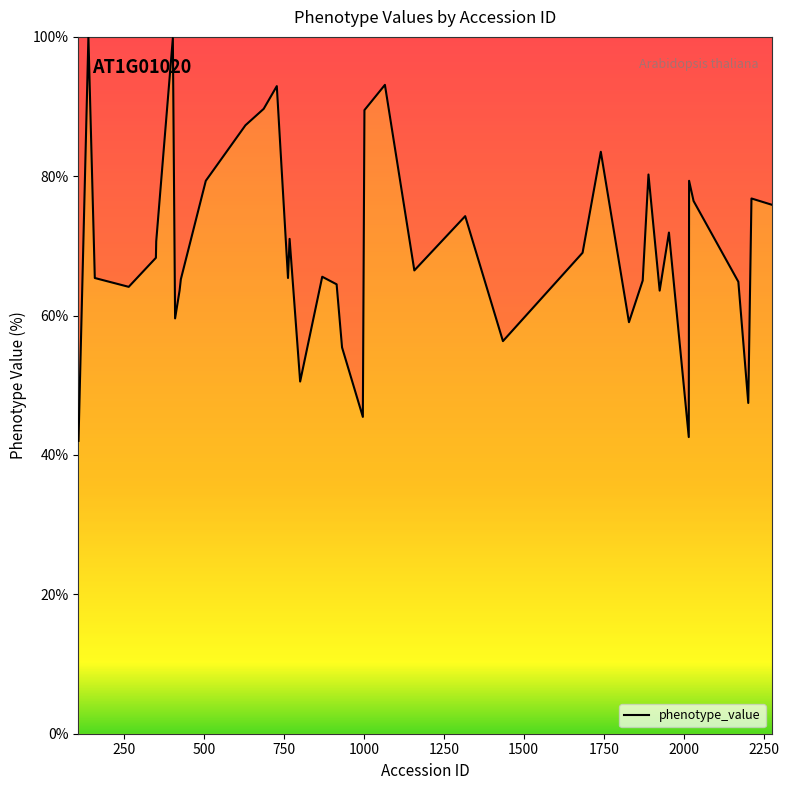

What is the smallest value displayed?

42.0